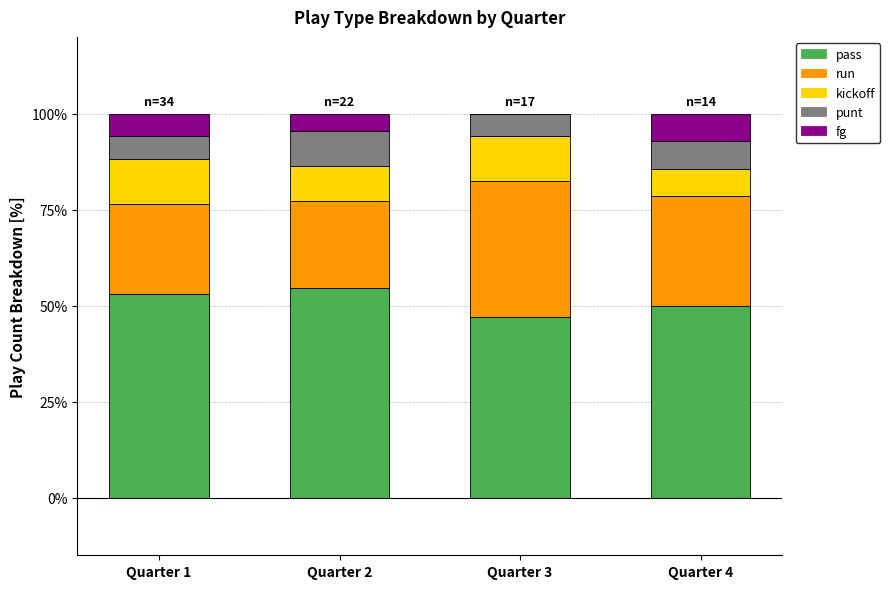

What is the total value across all series at Quarter 2?

100.0